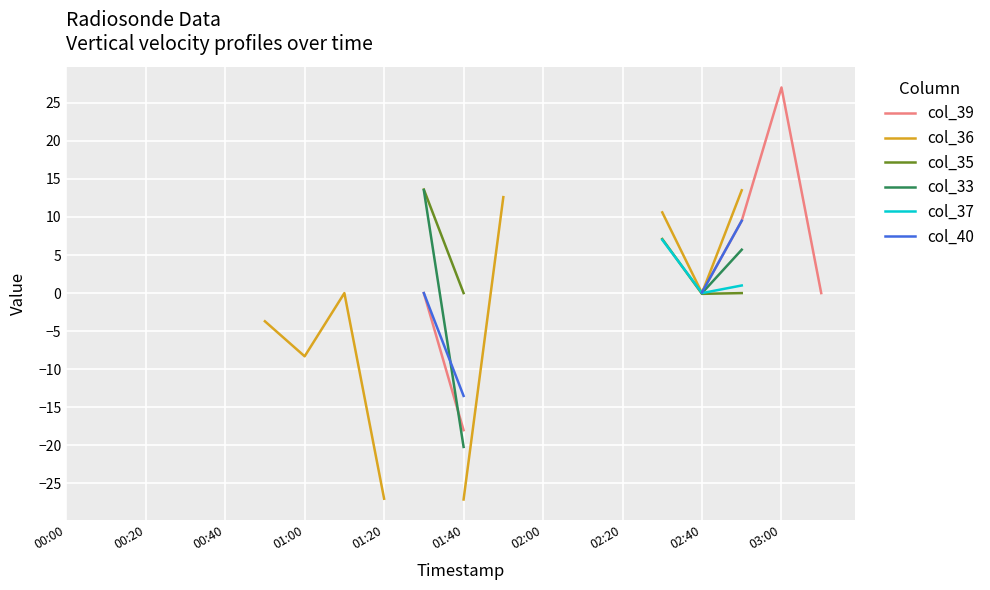

Is the value of col_36 at 00:40 greater than the value of col_40 at 15?

No